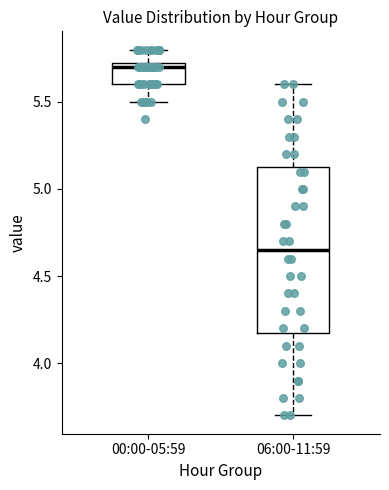

Reading left to right, read every box against the y-axis: the position of its median line, the range the box covers, and the ends of its whiskers. The values are not printed on the chart, so give them approximately, as read against the axis.

00:00-05:59: median 5.70, box 5.60 to 5.75, whiskers 5.50 to 5.80
06:00-11:59: median 4.65, box 4.20 to 5.15, whiskers 3.70 to 5.60